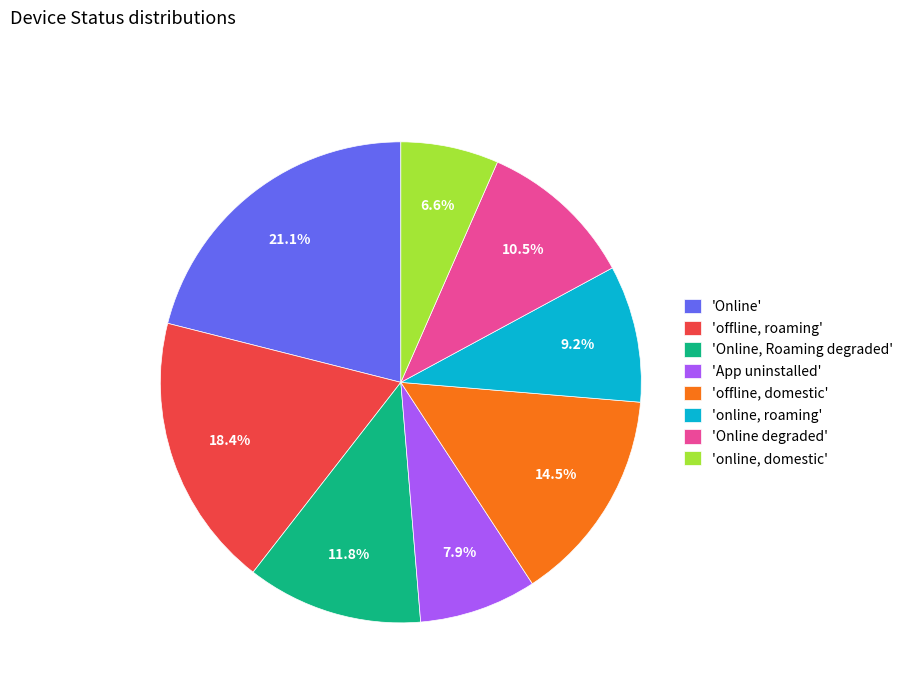

Is there any slice that represents more than half of the pie?

No